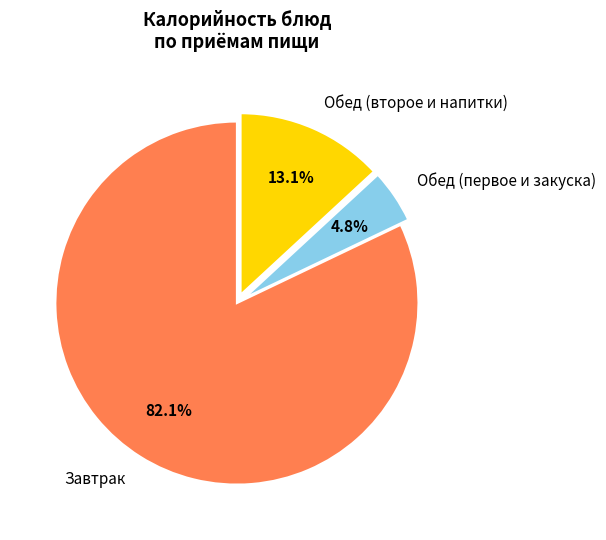

Which slice is the largest?

Завтрак